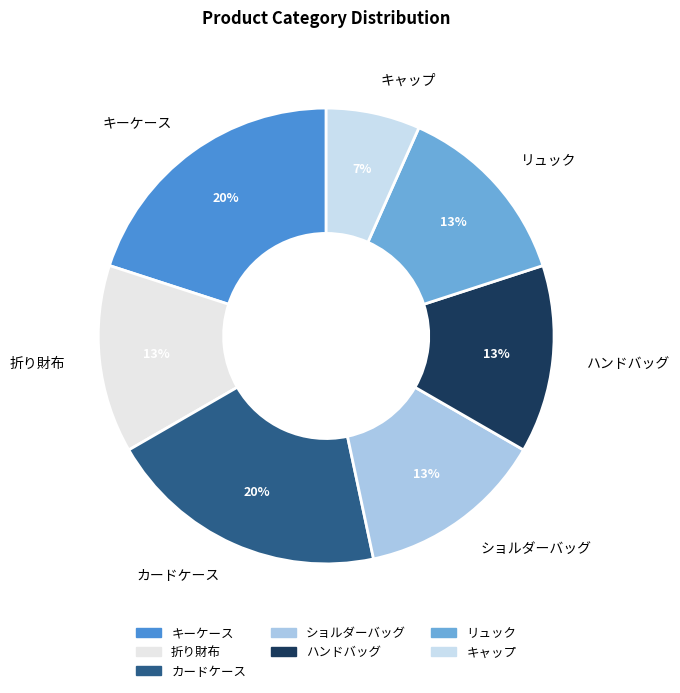

Do 折り財布 and リュック together represent more than half of the pie?

No